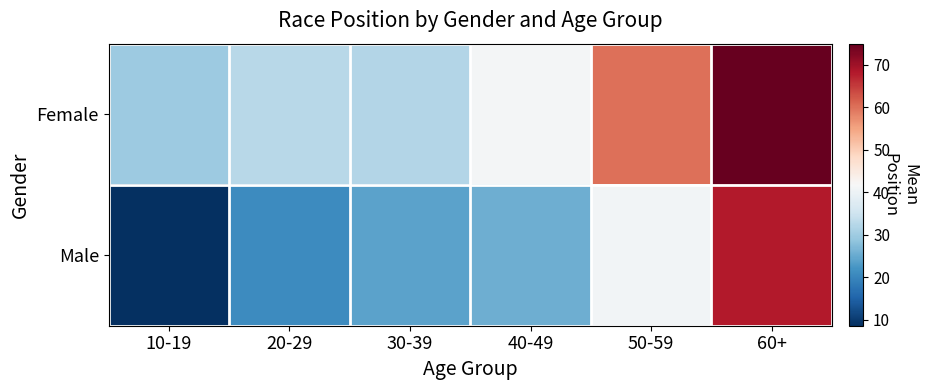

Reading left to right, what are all the values shown in this chart?

Female: 10-19=29.6	20-29=32.7	30-39=32.2	40-49=41.0	50-59=60.2	60+=75.0
Male: 10-19=8.5	20-29=20.8	30-39=24.0	40-49=25.6	50-59=40.8	60+=68.0